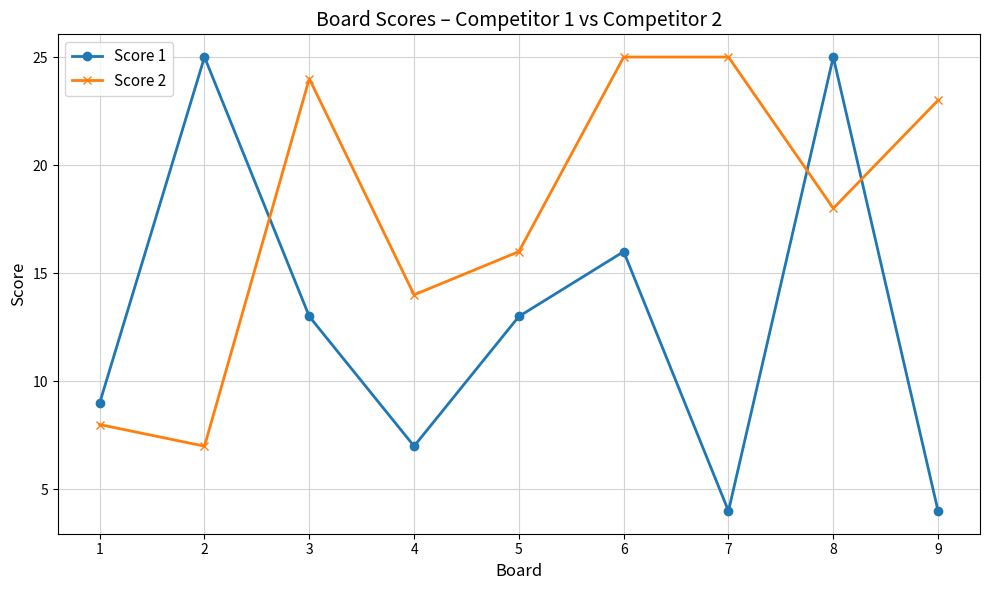

True or false: Score 1 has more than 1 points higher than both neighbors.

True